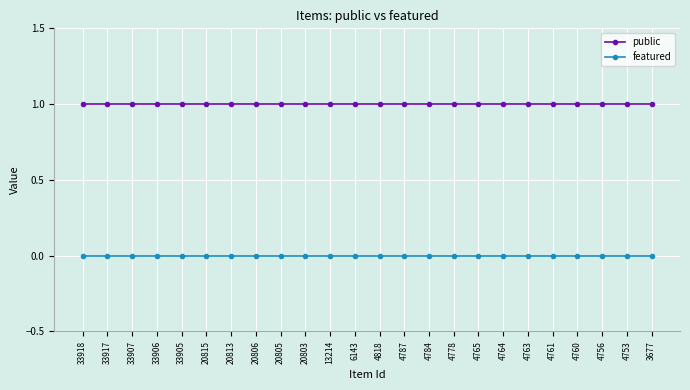

The value of featured at 4818 is 0. True or false?

True